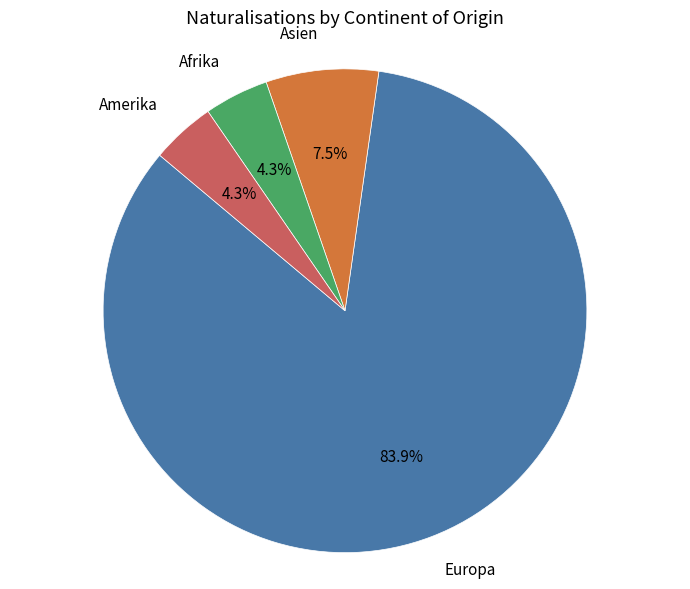

Does any single category account for the majority?

Yes